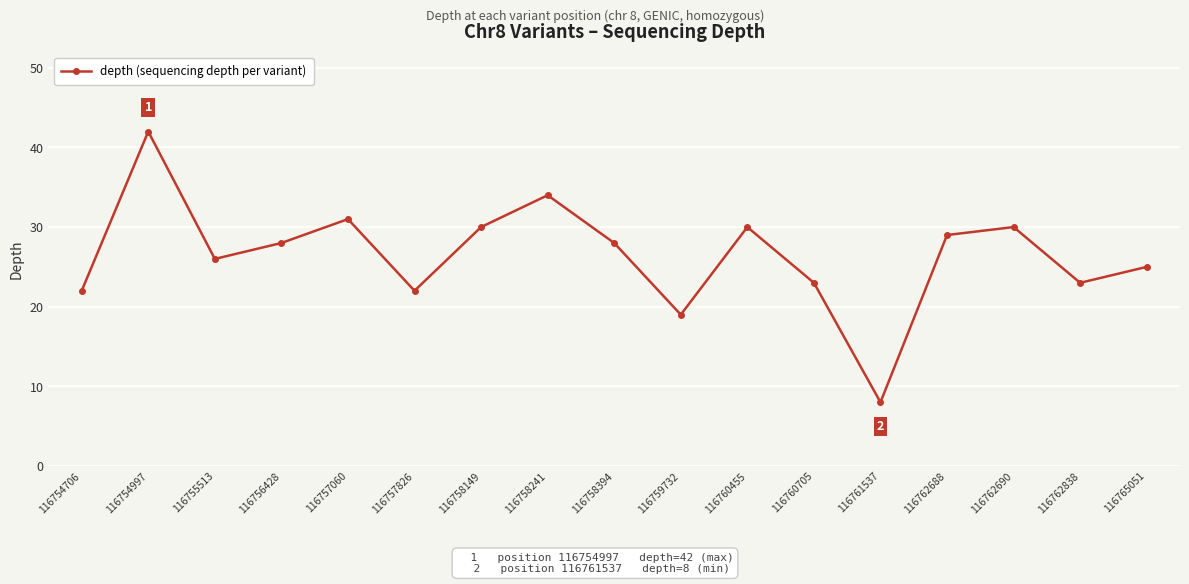

What is the ratio of the value at 116758241 to the value at 116756428?

1.2